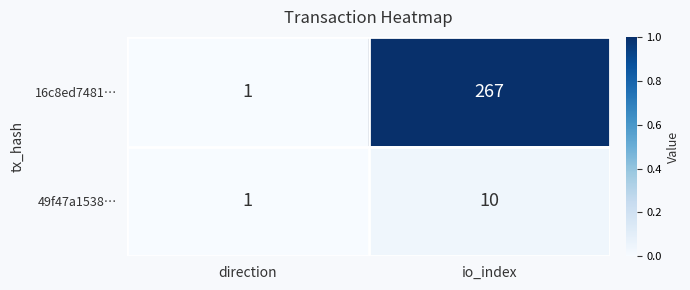

Reading left to right, what are all the values shown in this chart?

16c8ed7481…: direction=1	io_index=267
49f47a1538…: direction=1	io_index=10